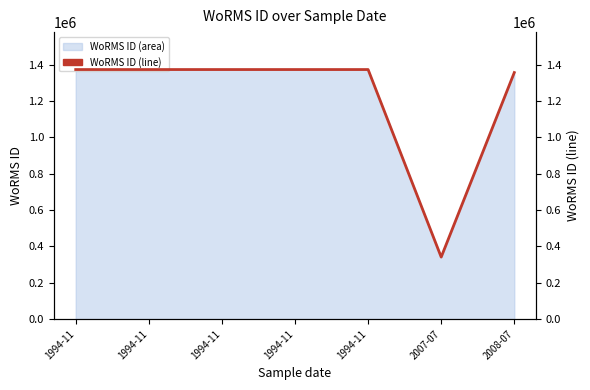

What is the average value?

1223718